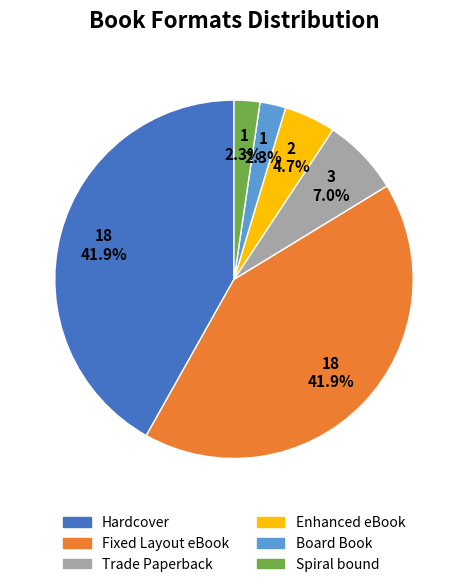

To the nearest percent, what is the average slice percentage?

17%